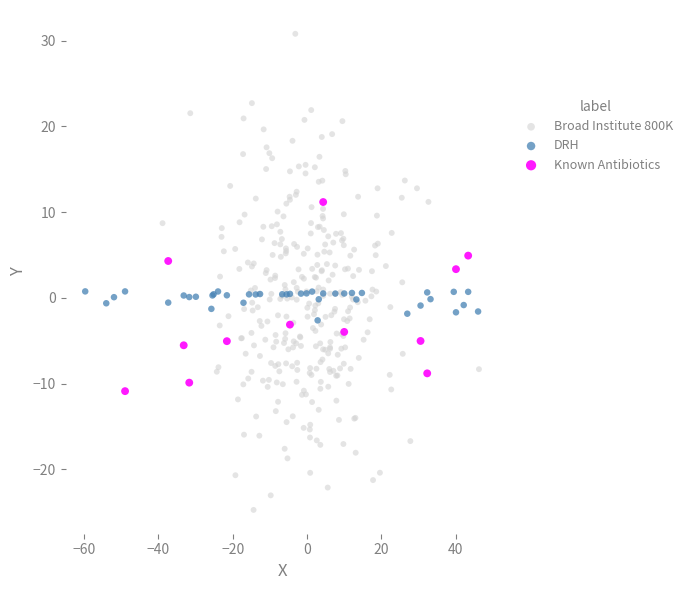

Which series reaches the maximum Y coordinate?

Broad Institute 800K